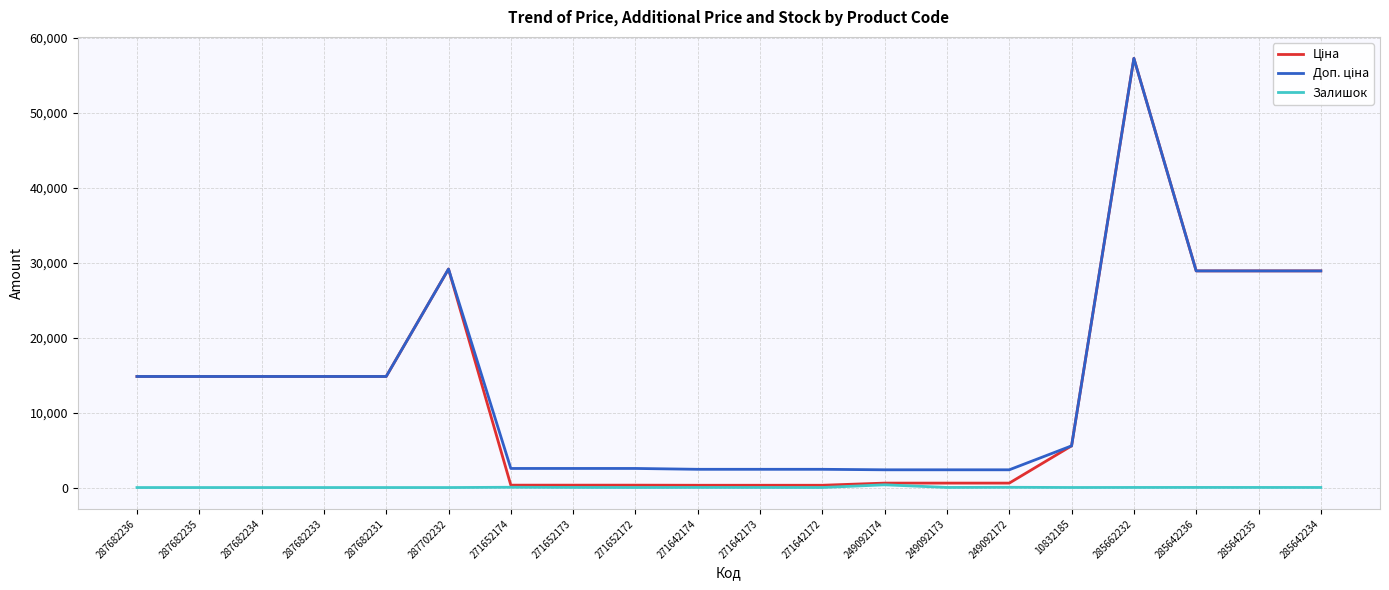

What is the greatest value displayed?

57258.0